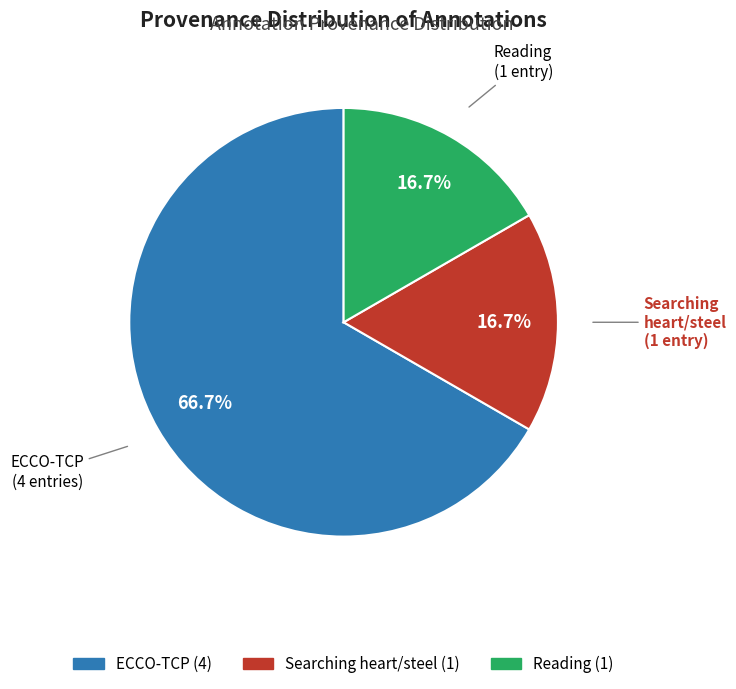

Is there a majority slice in this chart?

Yes